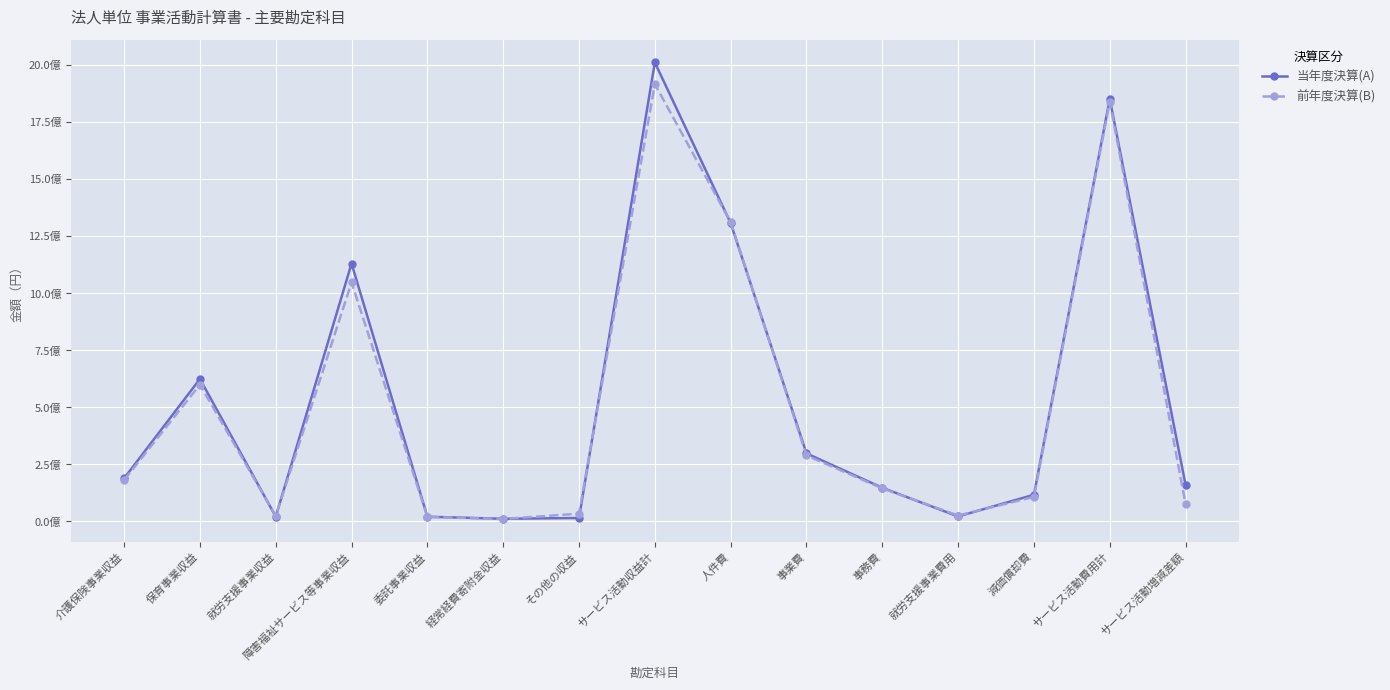

Is this an area chart (filled region under the line)?

No